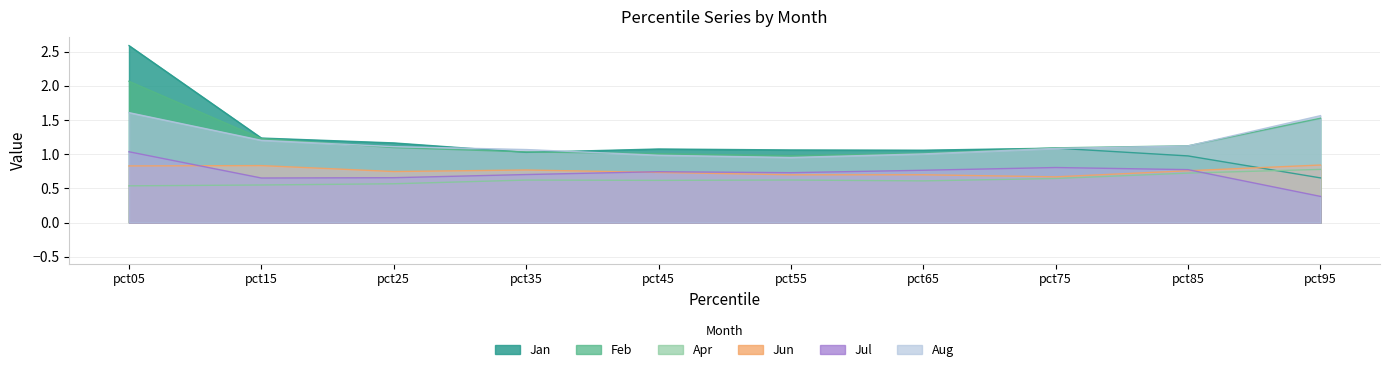

What is the greatest value displayed?

2.6